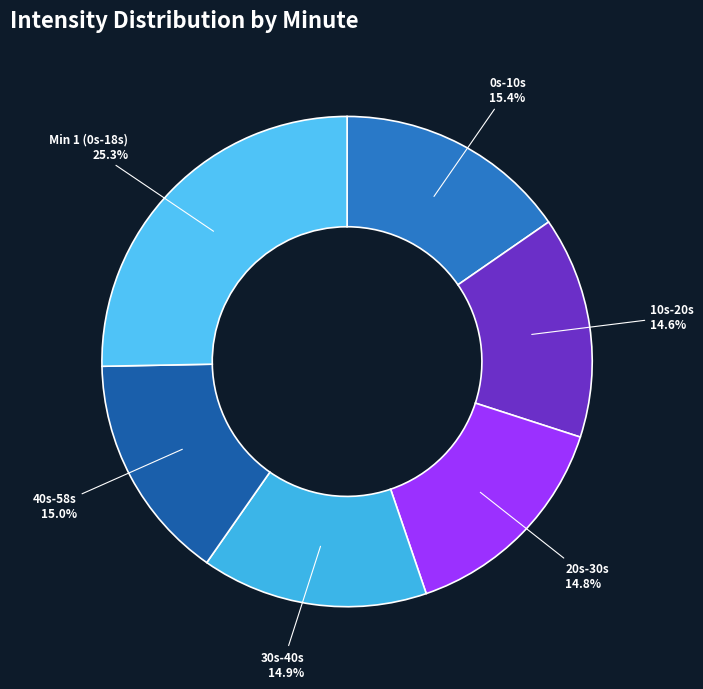

Is there any slice that represents more than half of the pie?

No